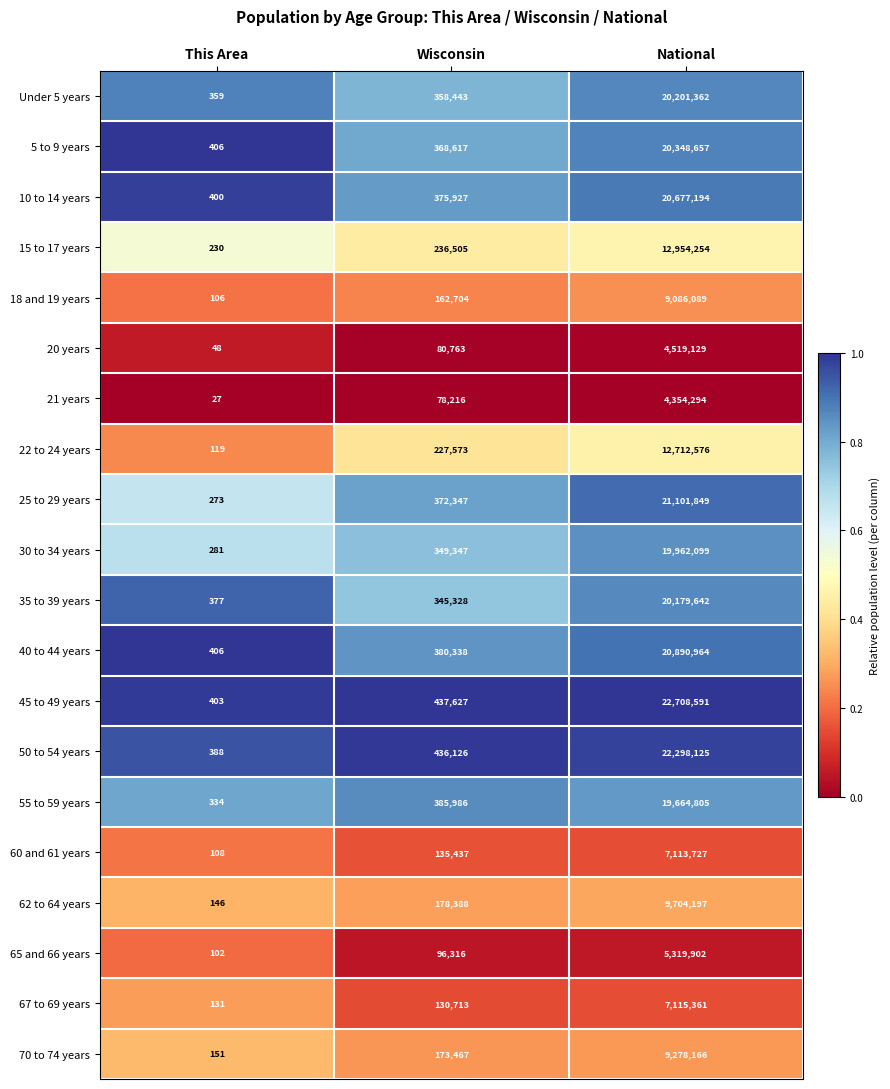

The value of 62 to 64 years at Wisconsin is 93768. True or false?

False